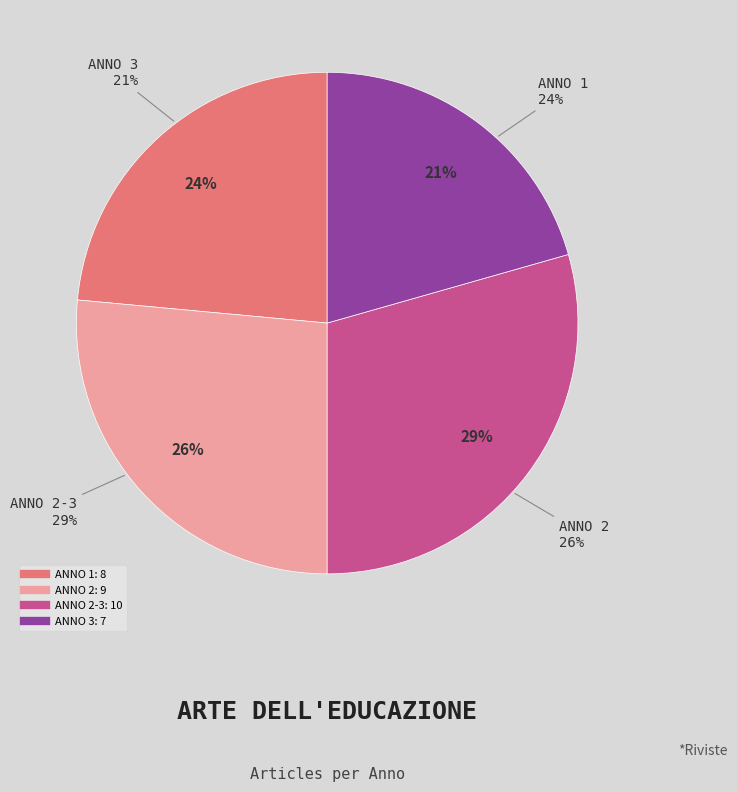

Between 2-3 and 1, which is larger?

2-3